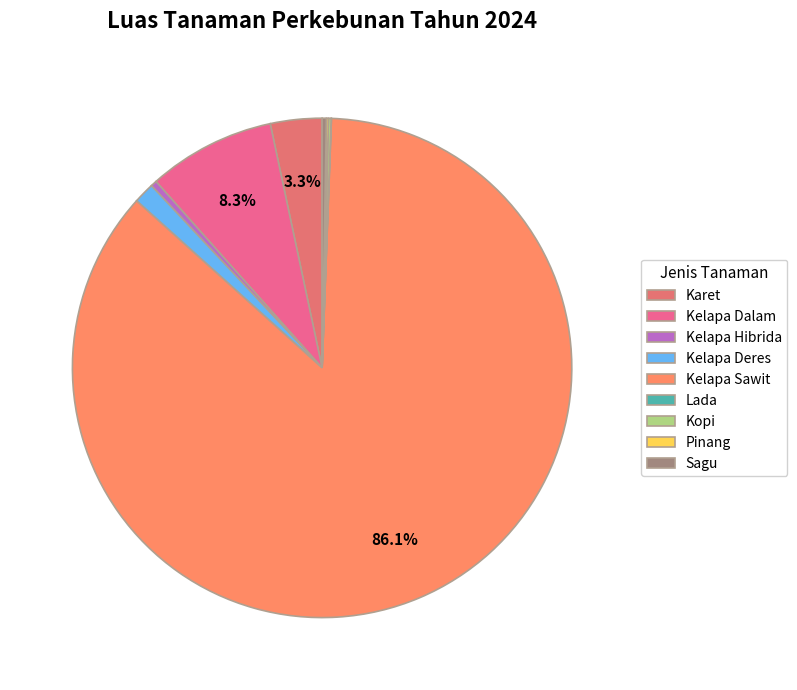

Rank the categories by value from lowest to highest.

Lada, Pinang, Kopi, Sagu, Kelapa Hibrida, Kelapa Deres, Karet, Kelapa Dalam, Kelapa Sawit